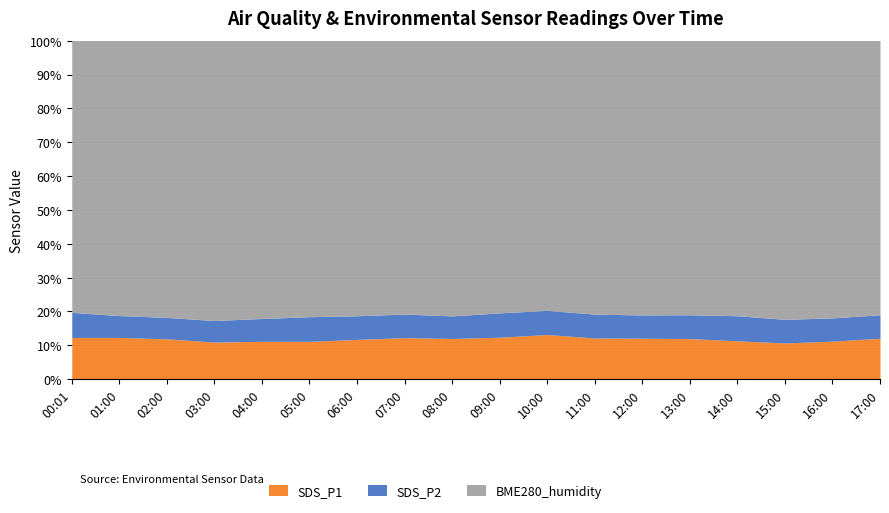

Between 14:00 and 05:00, which is larger?

14:00